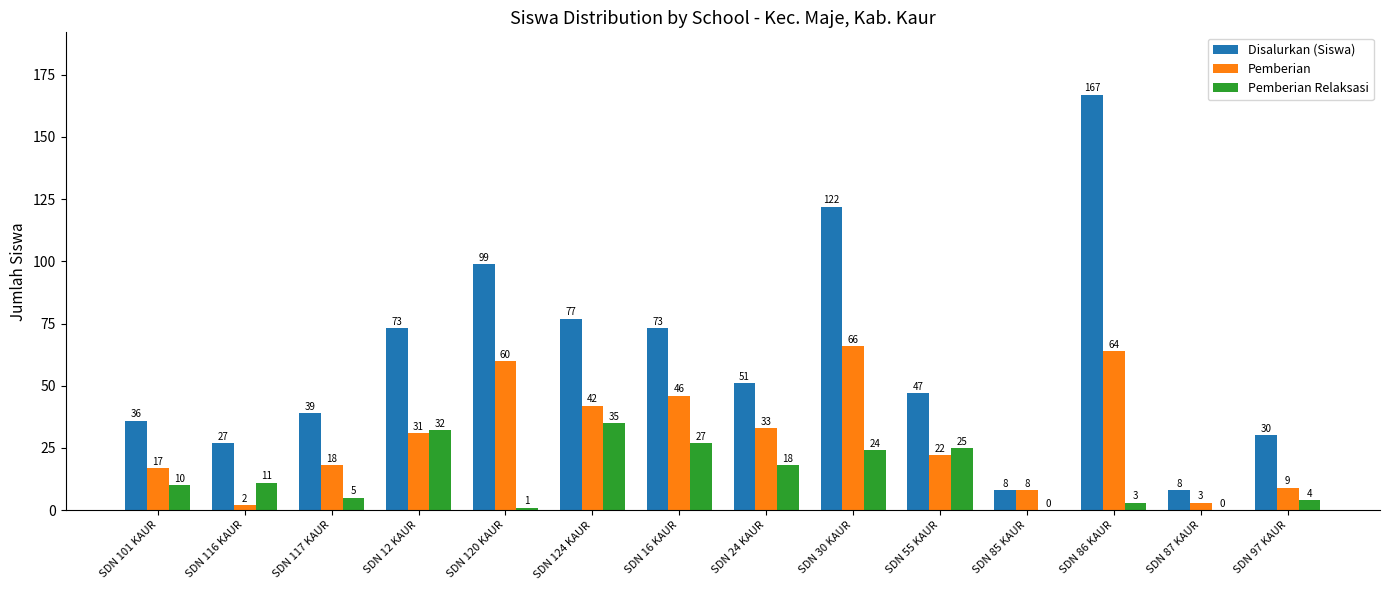

The Pemberian series shows 17 at SDN 101 KAUR. True or false?

True